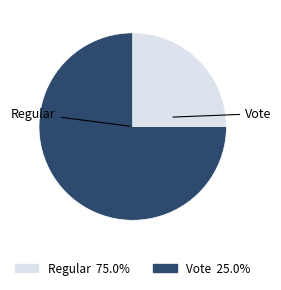

Count the number of slices in the pie.

2